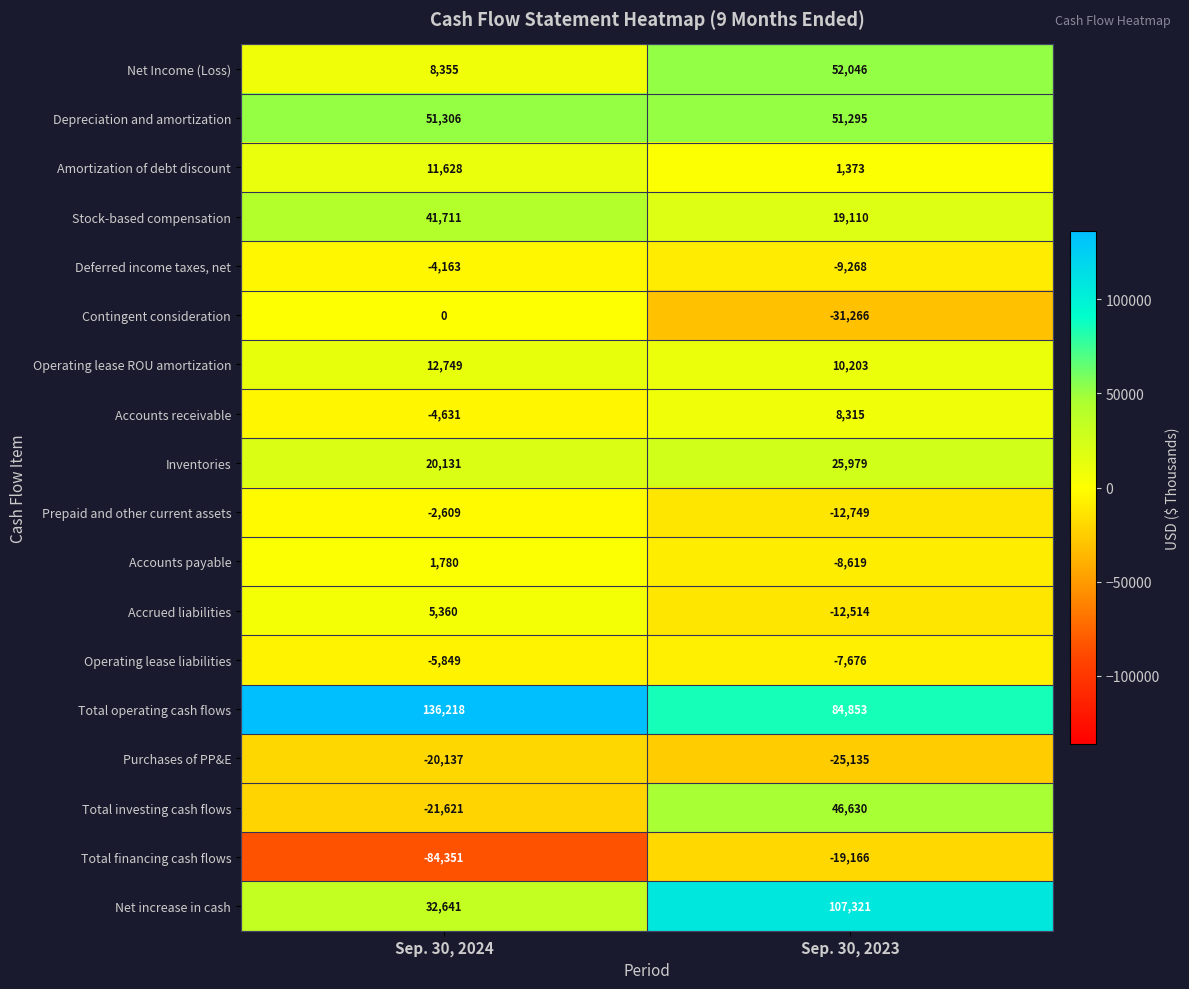

What is the difference between the Prepaid and other current assets values at Sep. 30, 2023 and Sep. 30, 2024?

10140